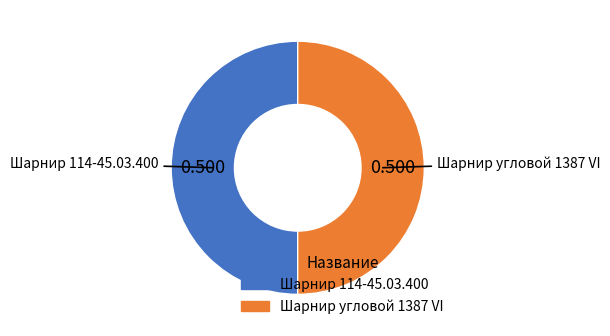

Do Шарнир угловой 1387 VI and Шарнир 114-45.03.400 together represent more than half of the pie?

Yes